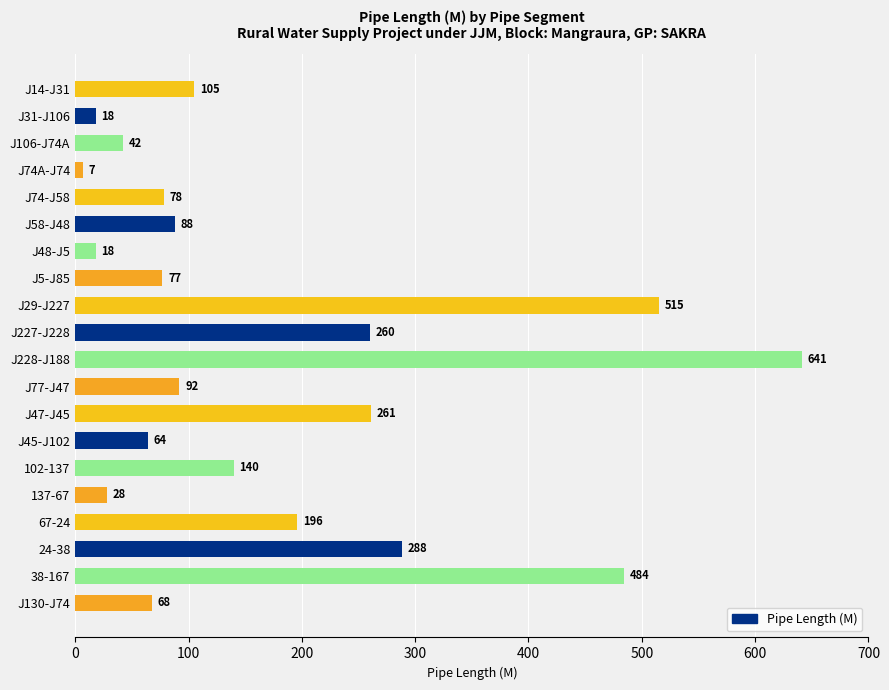

What is the label of the 5th bar from the top?

J74-J58